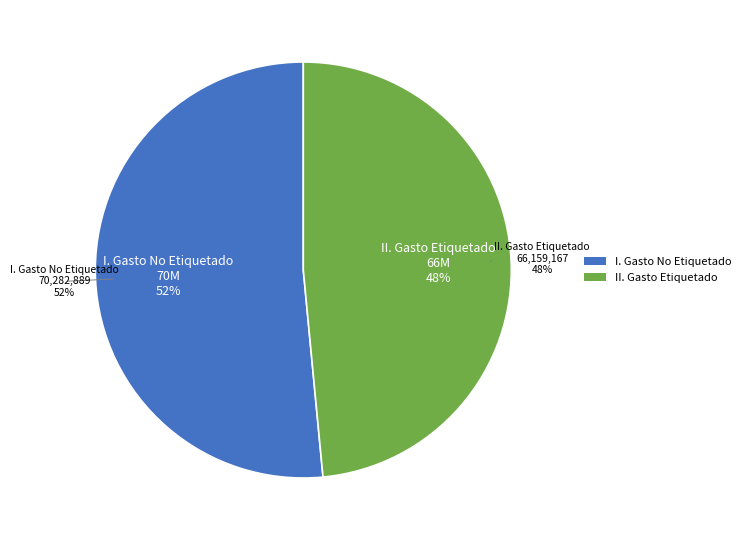

To the nearest percent, what is the combined percentage of II. Gasto Etiquetado and I. Gasto No Etiquetado?

100%